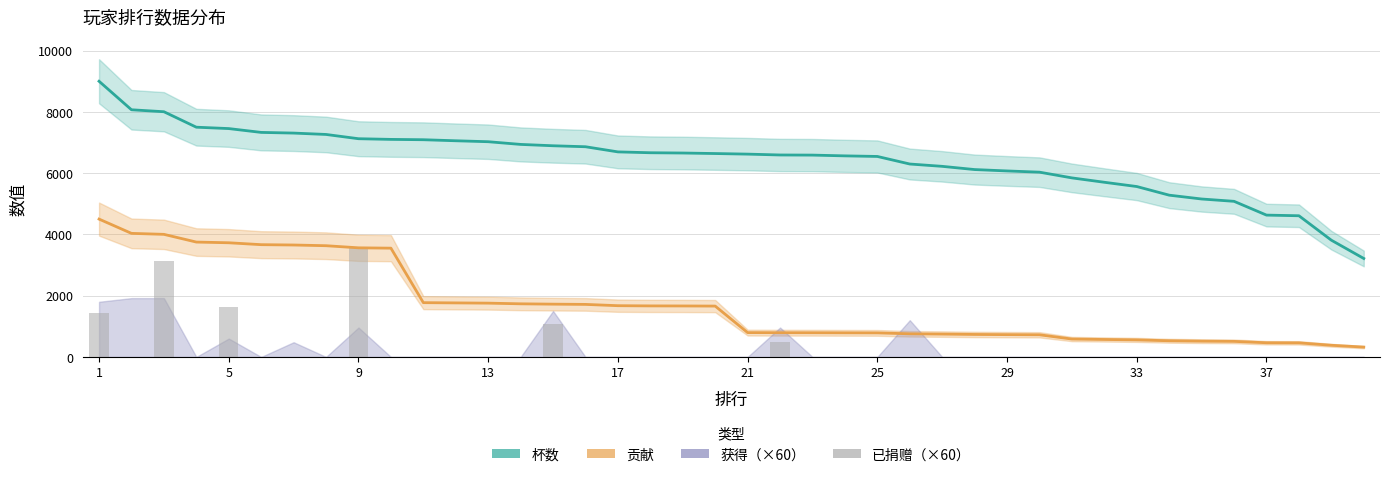

Where does the 贡献 series first go above 1660?

1